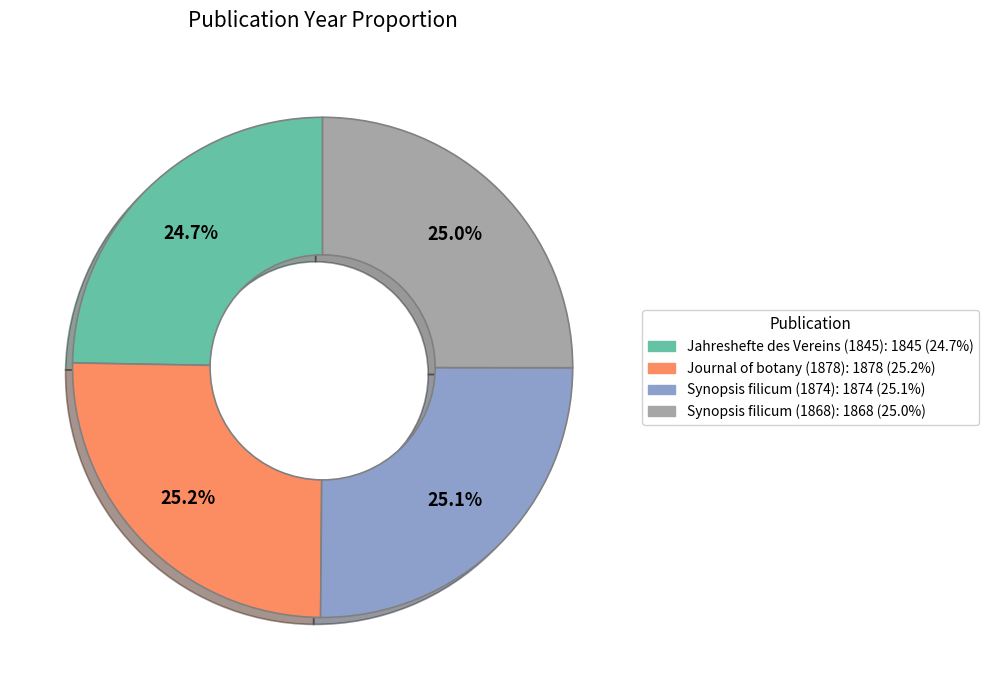

To the nearest percent, what percentage of the pie is Journal of botany (1878)?

25%